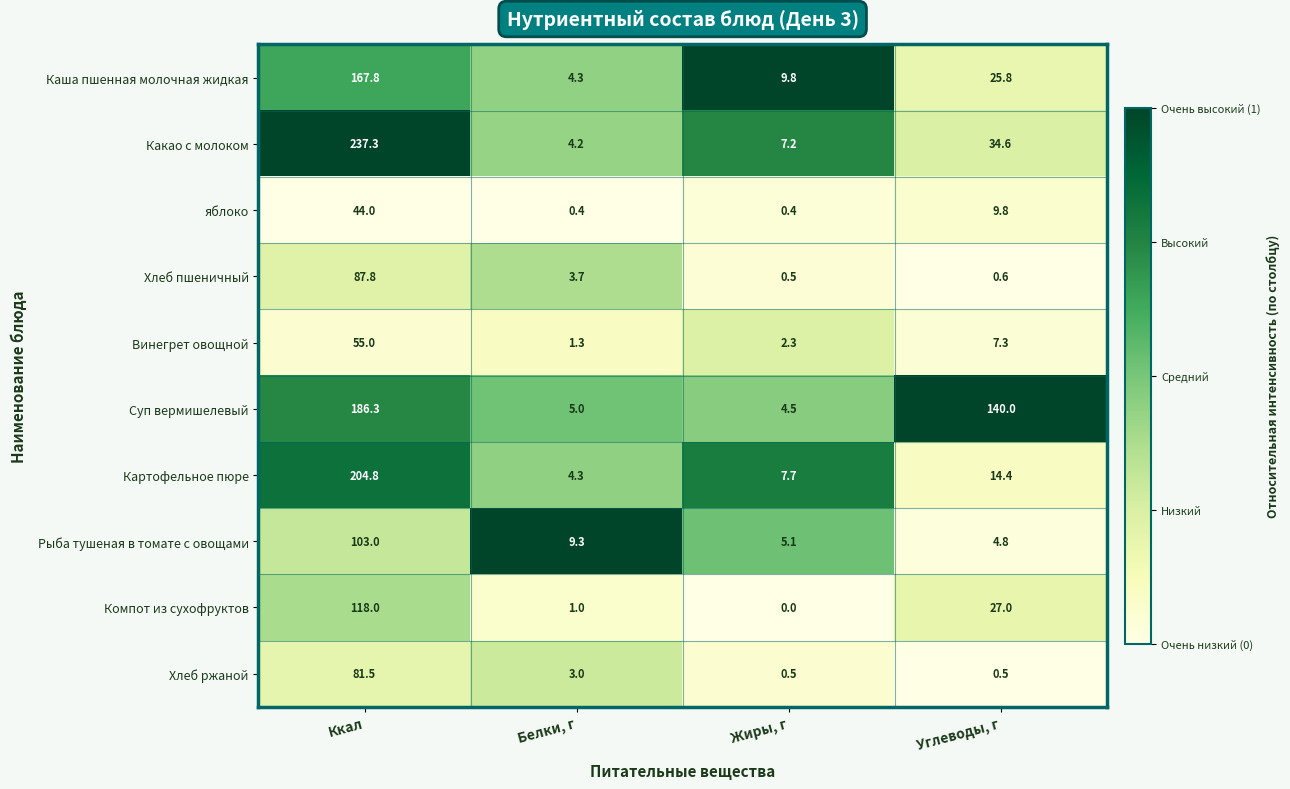

Rank the series by their maximum value, from lowest to highest.

яблоко, Винегрет овощной, Хлеб ржаной, Хлеб пшеничный, Рыба тушеная в томате с овощами, Компот из сухофруктов, Каша пшенная молочная жидкая, Суп вермишелевый, Картофельное пюре, Какао с молоком